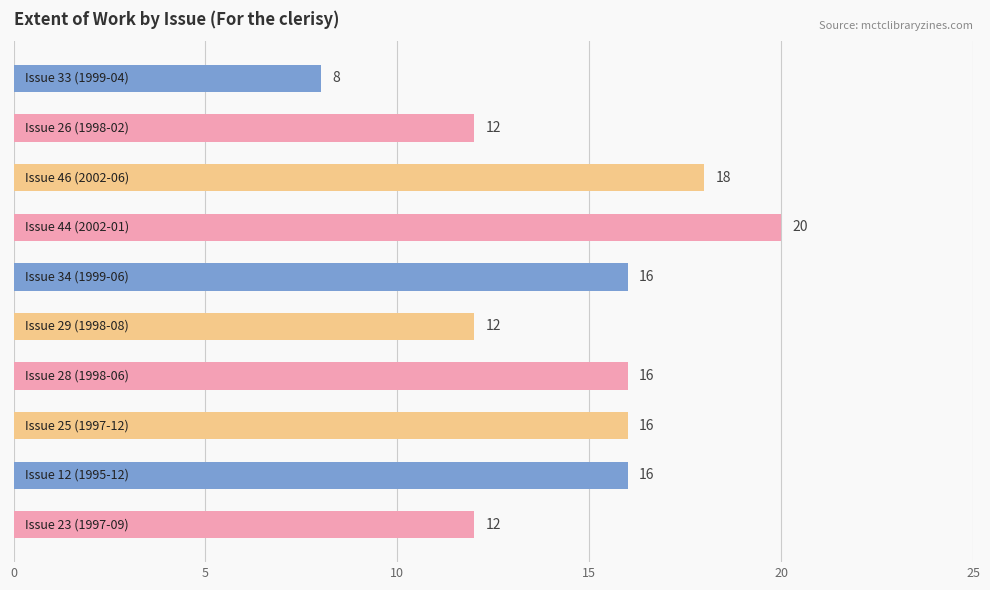

How many bars are there in total?

10